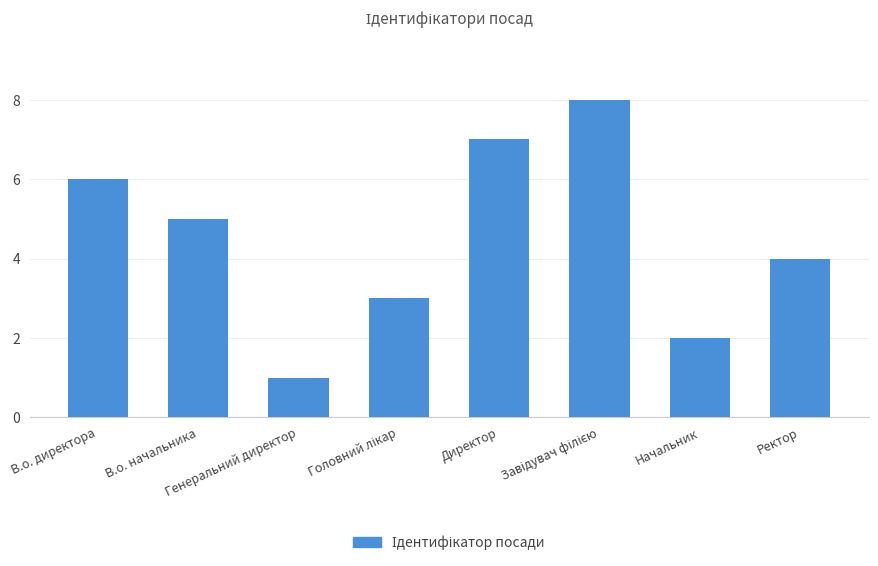

Where does the data first go above 5?

В.о. директора